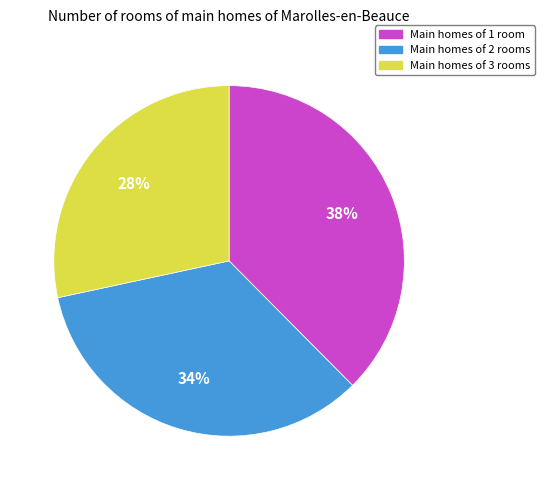

What is the ratio of the value at Main homes of 2 rooms to the value at Main homes of 3 rooms?

1.2